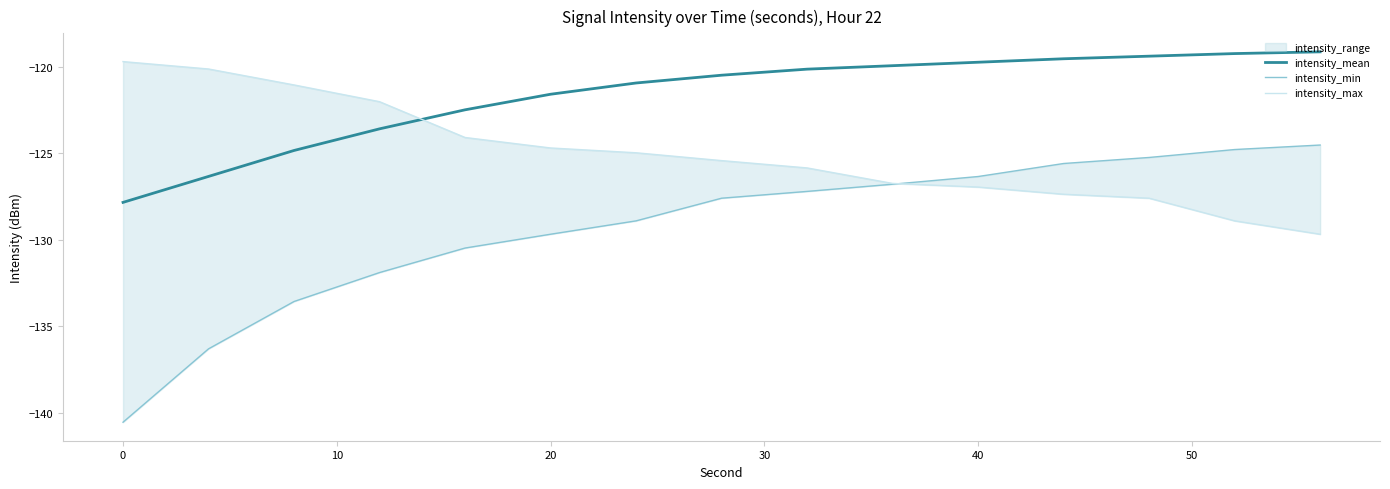

How many times do intensity_max and intensity_min cross each other?

1